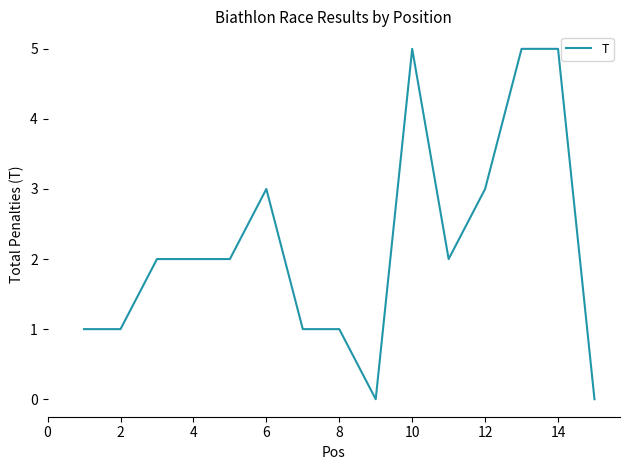

What is the difference between the maximum and minimum values?

5